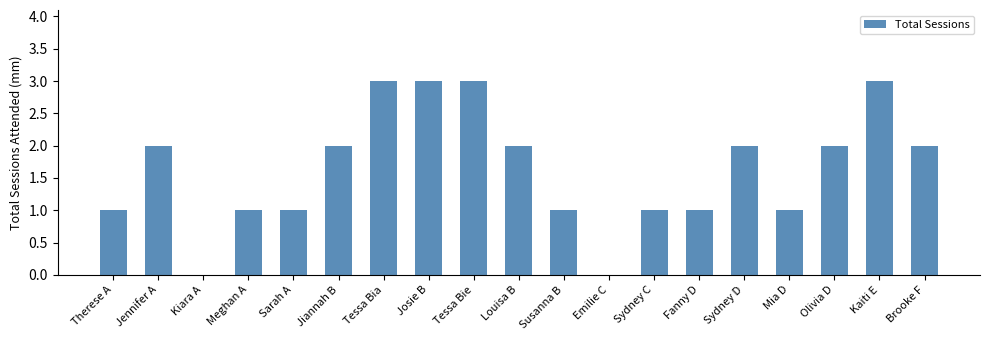

The chart shows a value of 2 at Sydney D. True or false?

True